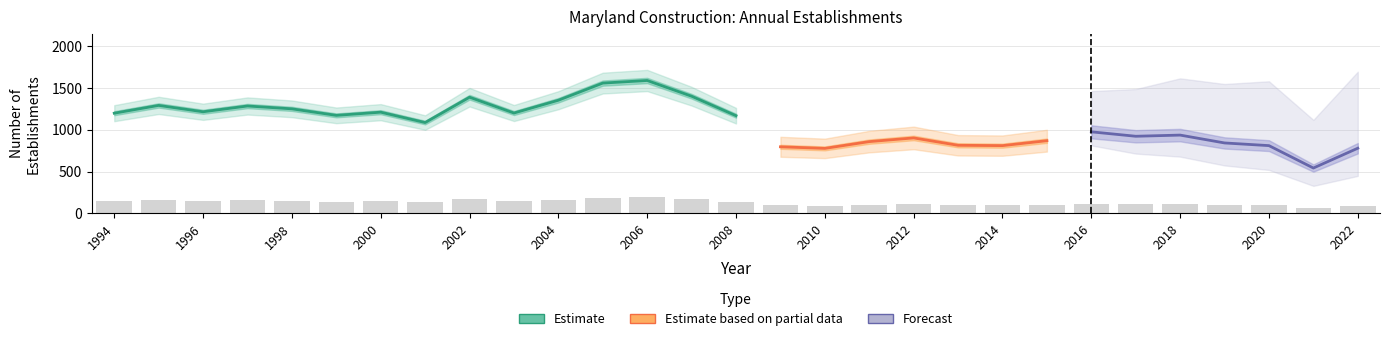

Between 2016 and 2013, which is larger?

2016